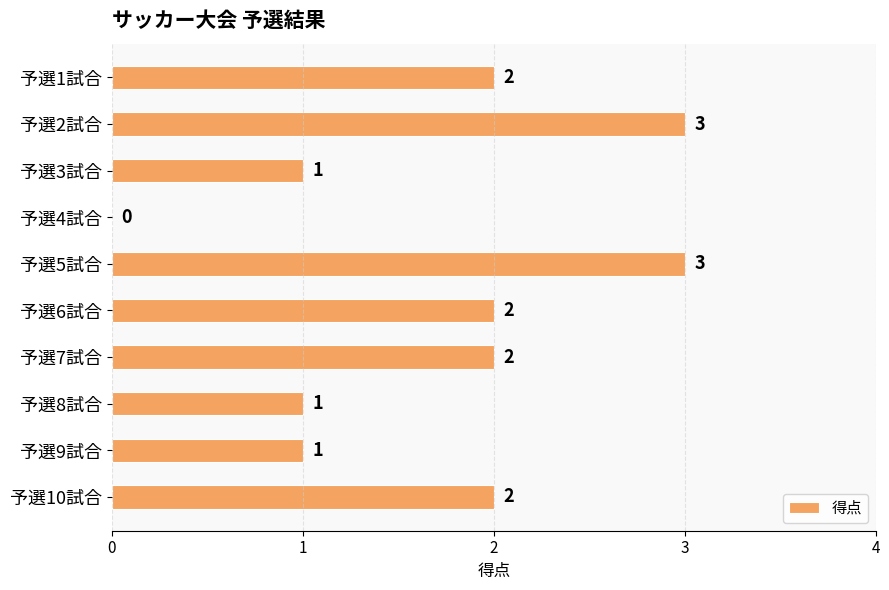

The value at 予選2試合 is 3. True or false?

True